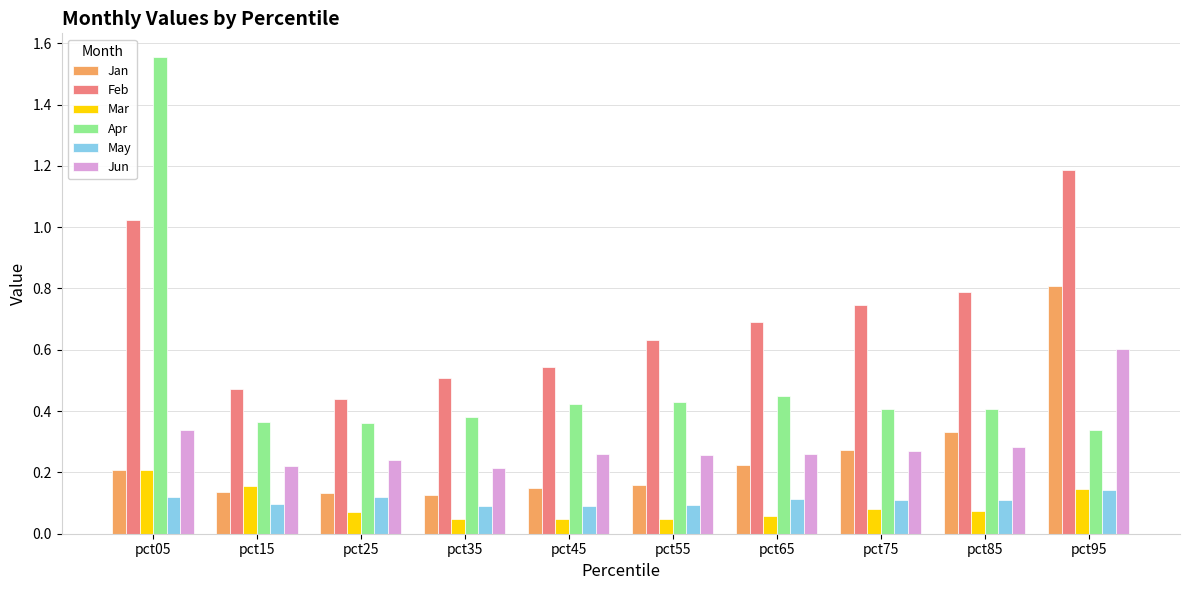

Is the value of May at pct15 greater than the value of Mar at pct25?

Yes